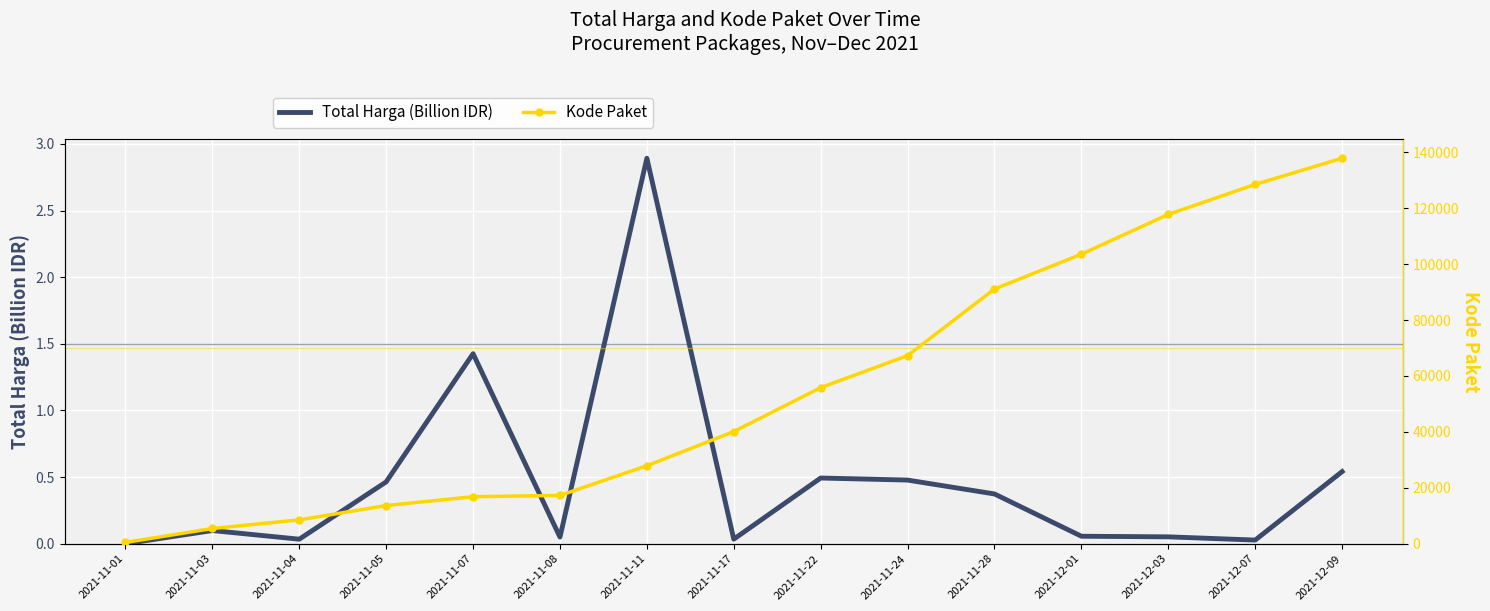

List the series in order of their peak value, highest first.

Kode Paket, Total Harga (Billion IDR)